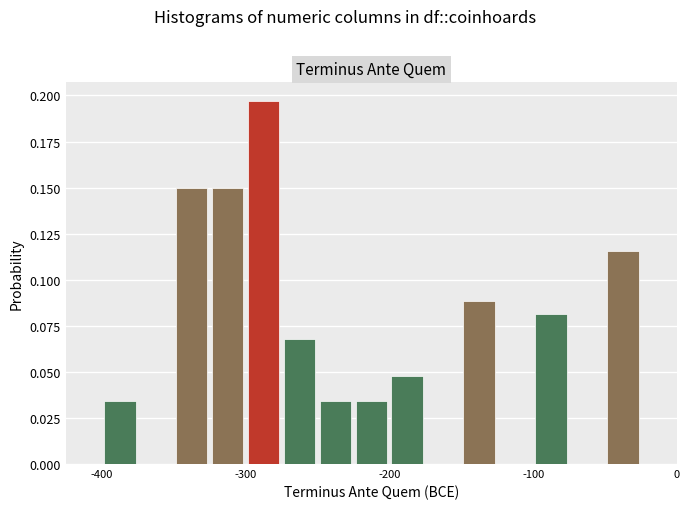

Read against the x-axis, roughly where is the centre of the tallest bar?

-290